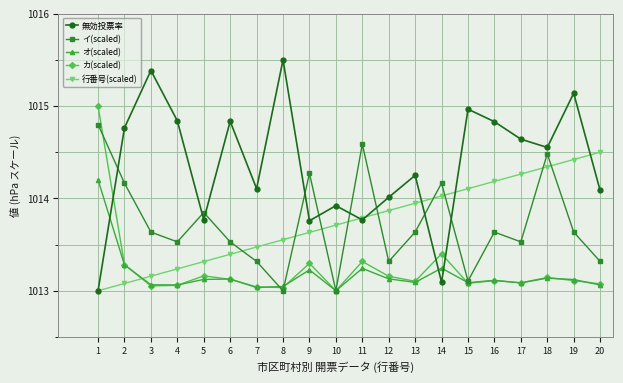

At which label does オ(scaled) reach its minimum?

10